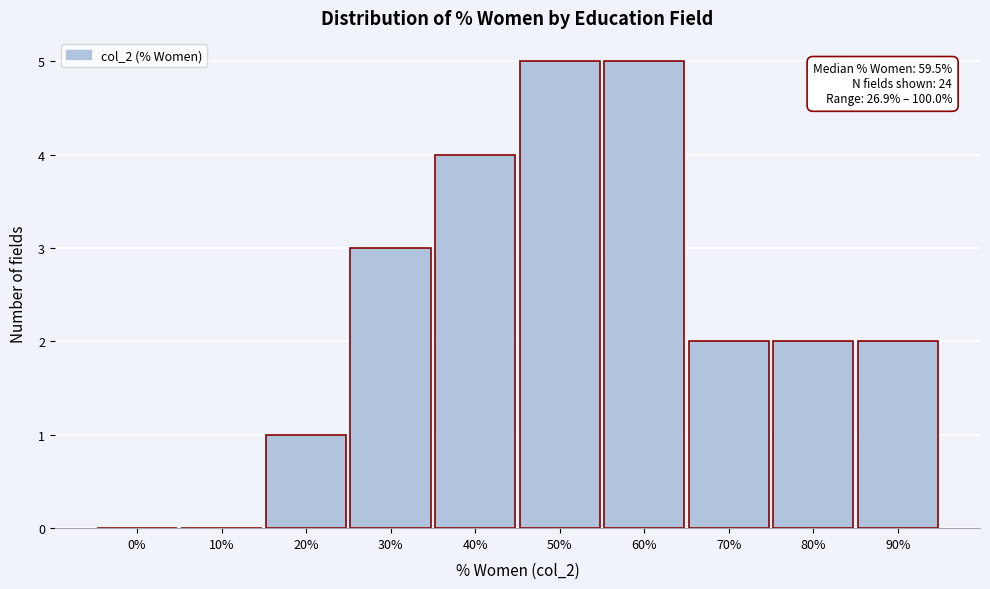

Reading left to right, extract all data points from this chart.

0%=0	10%=0	20%=1	30%=3	40%=4	50%=5	60%=5	70%=2	80%=2	90%=2